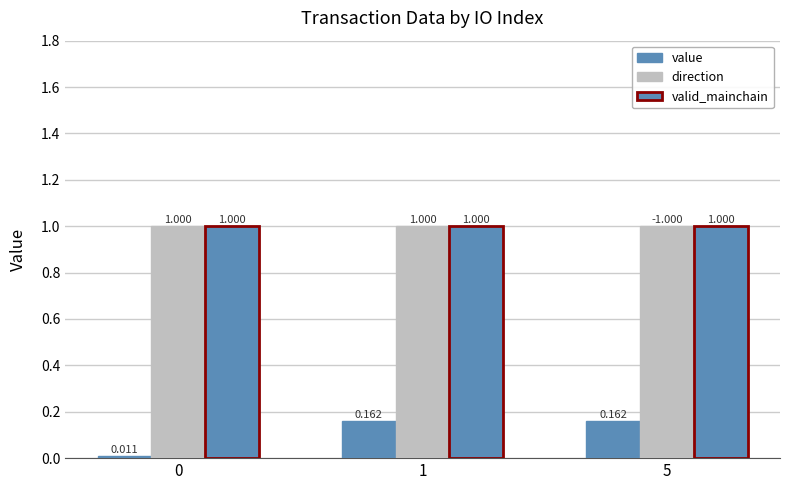

How many groups of bars are there?

3